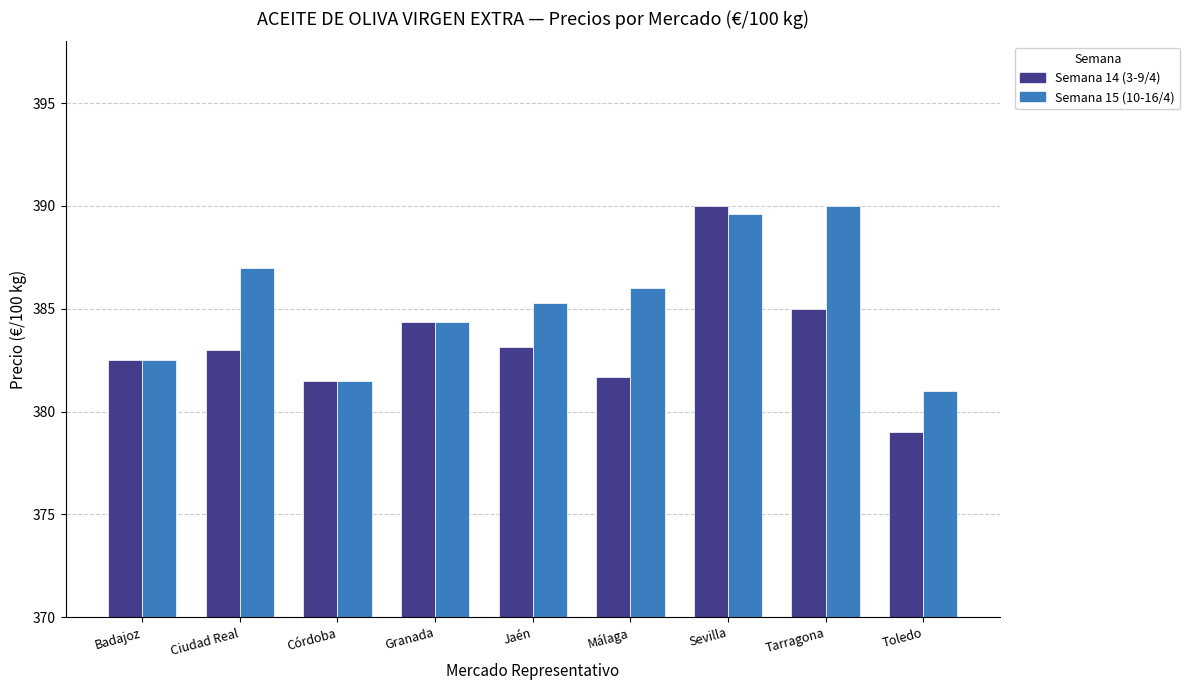

Rank the series at Málaga from highest to lowest value.

Semana 15 (10-16/4), Semana 14 (3-9/4)